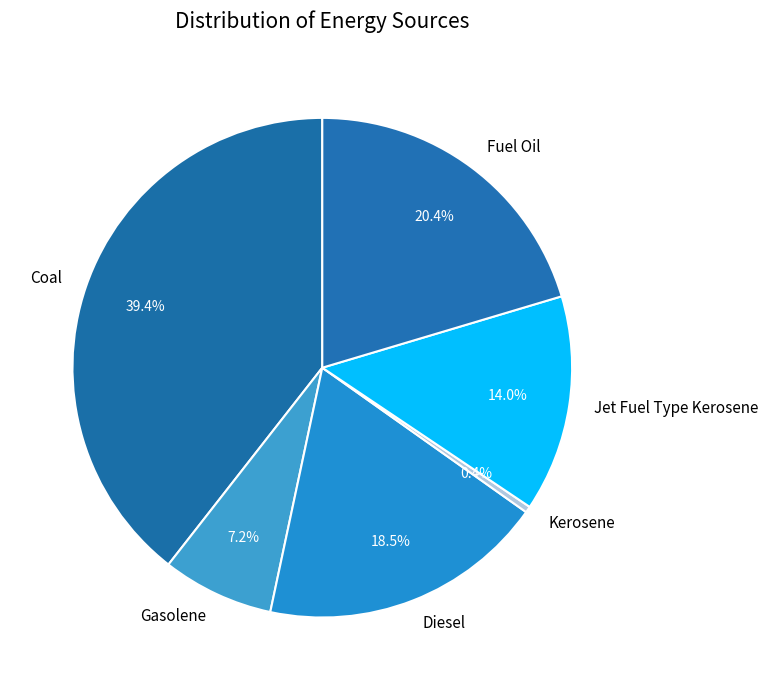

Is it true that Kerosene is 13% of the pie?

False